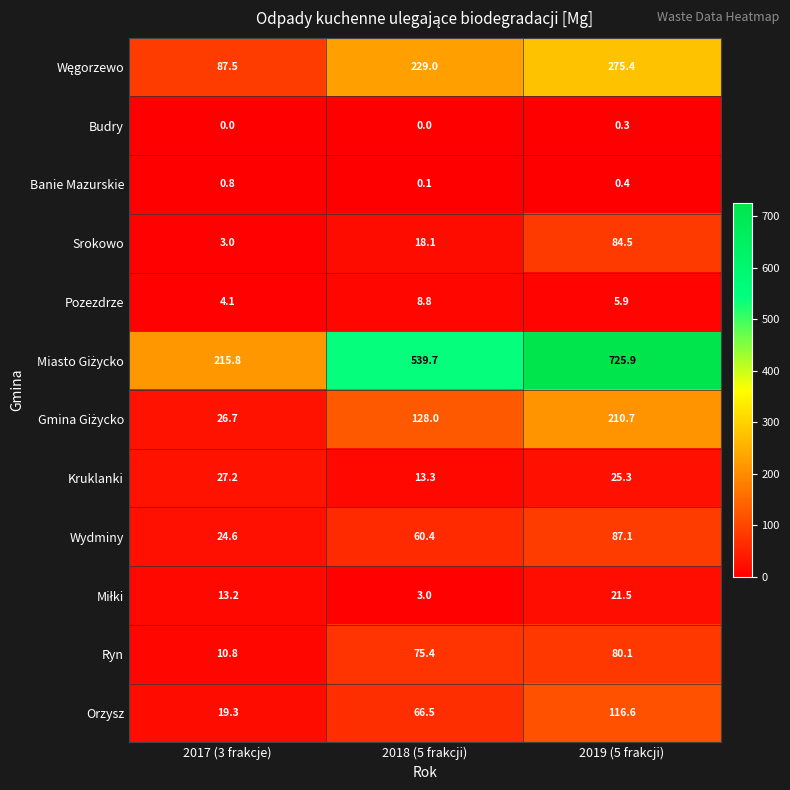

Where does the Ryn series first go above 75?

2018 (5 frakcji)